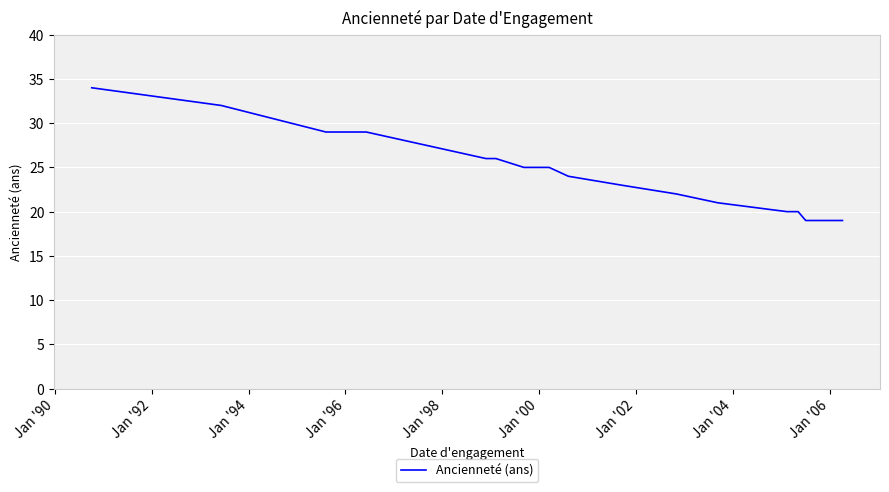

What is the sum of all values?

499